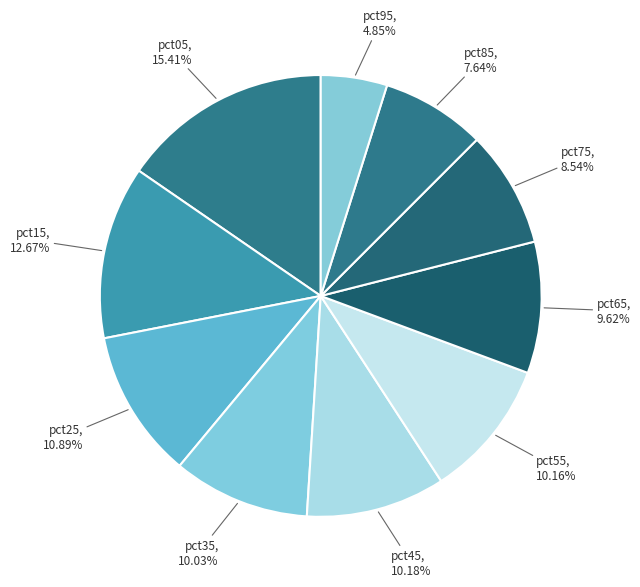

Which slice is the largest?

pct05